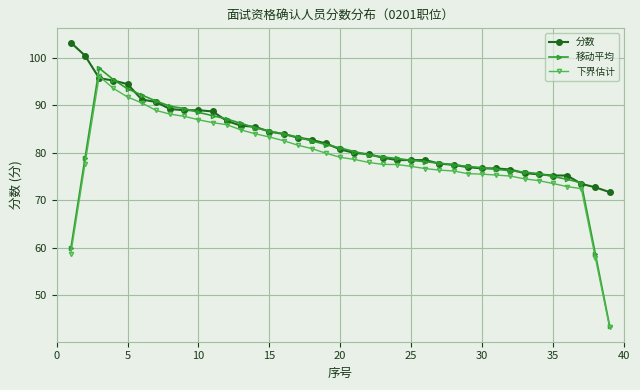

What is the value of the 分数 point at the 12th from the left?

86.8